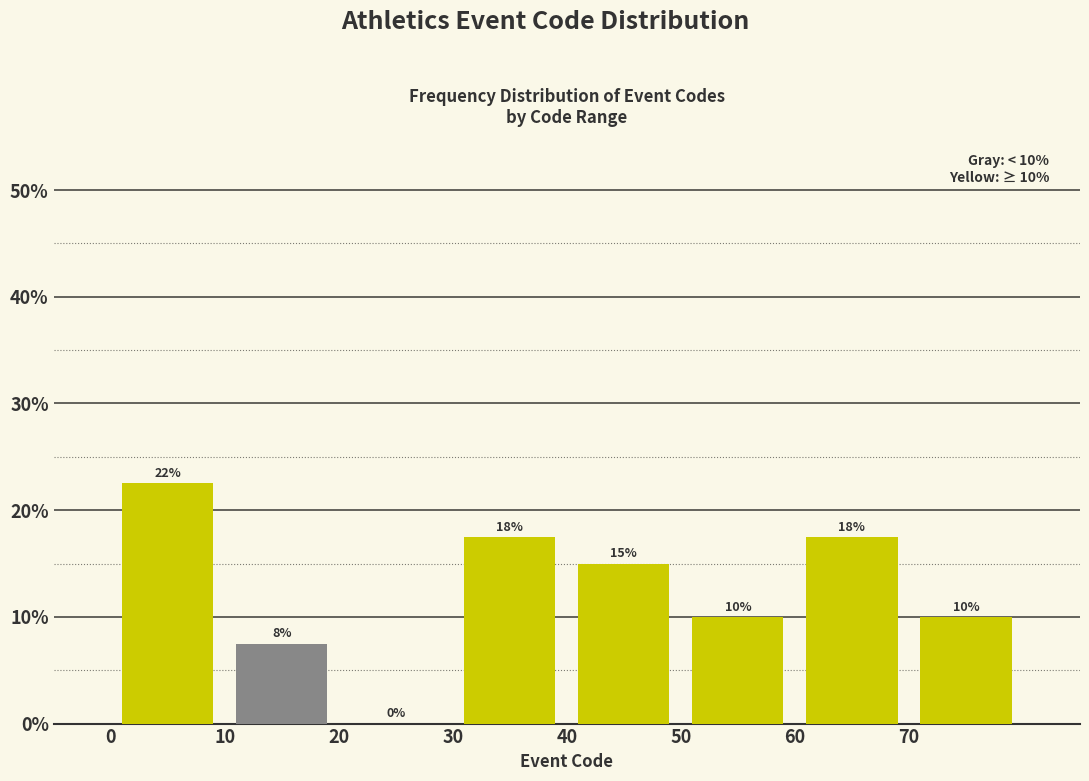

Which range on the x-axis has the tallest bar?

0 to 10